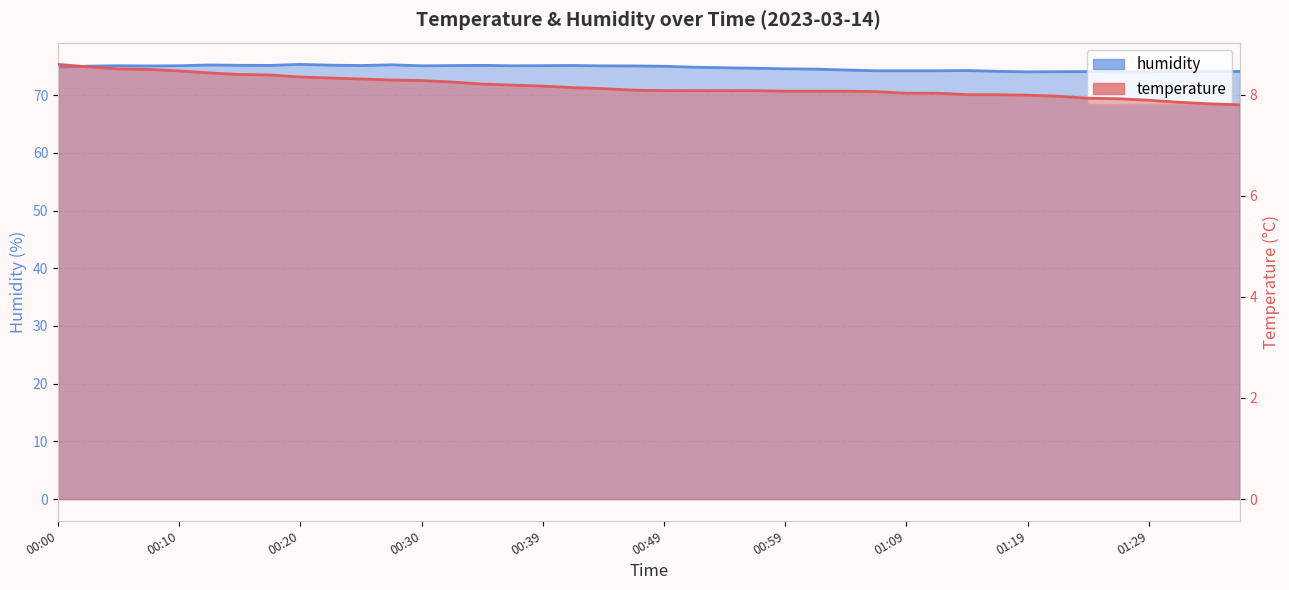

What is the sum of the humidity values at 01:29 and 01:21?

148.1